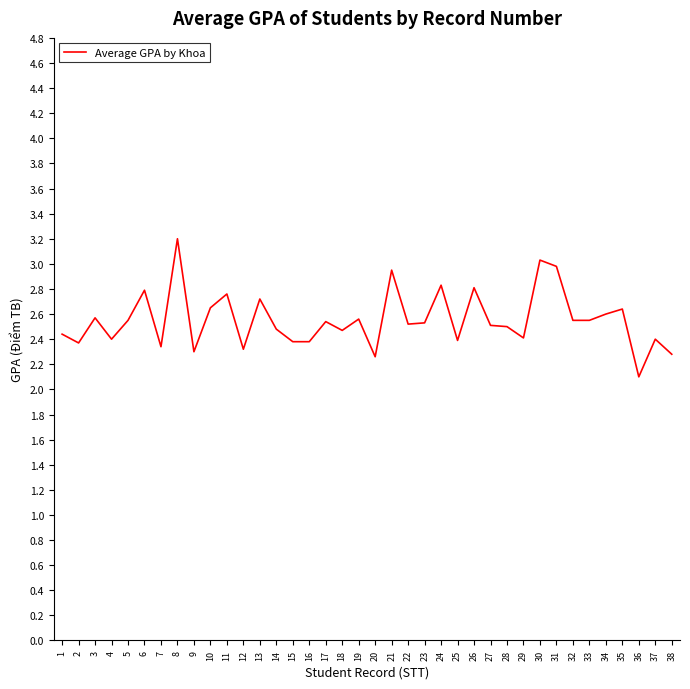

What is the maximum value shown in the chart?

3.2